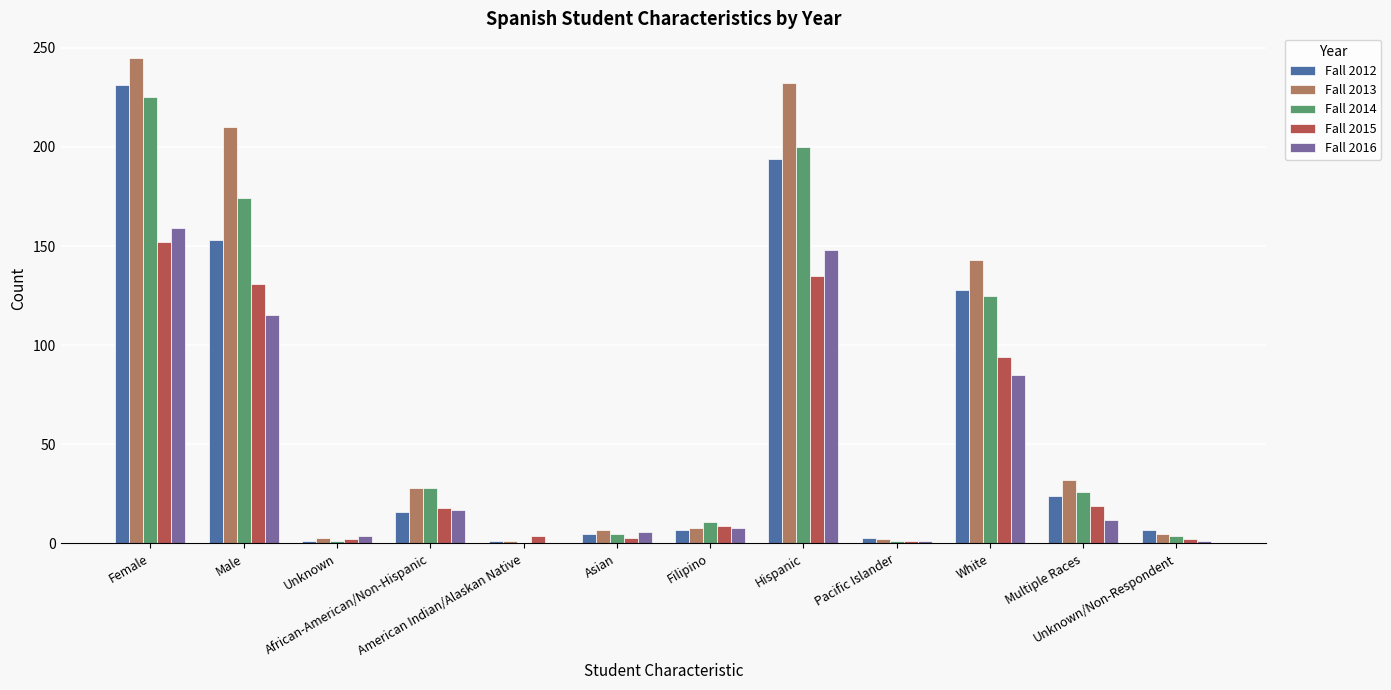

What is the sum of all Fall 2013 values?

916